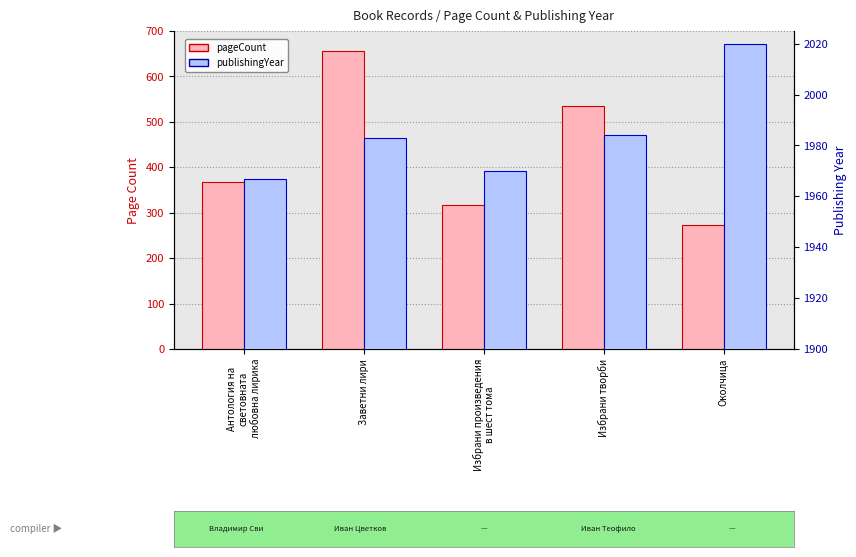

Reading left to right, what are all the values shown in this chart?

pageCount: 368	656	316	536	274
publishingYear: 1967	1983	1970	1984	2020